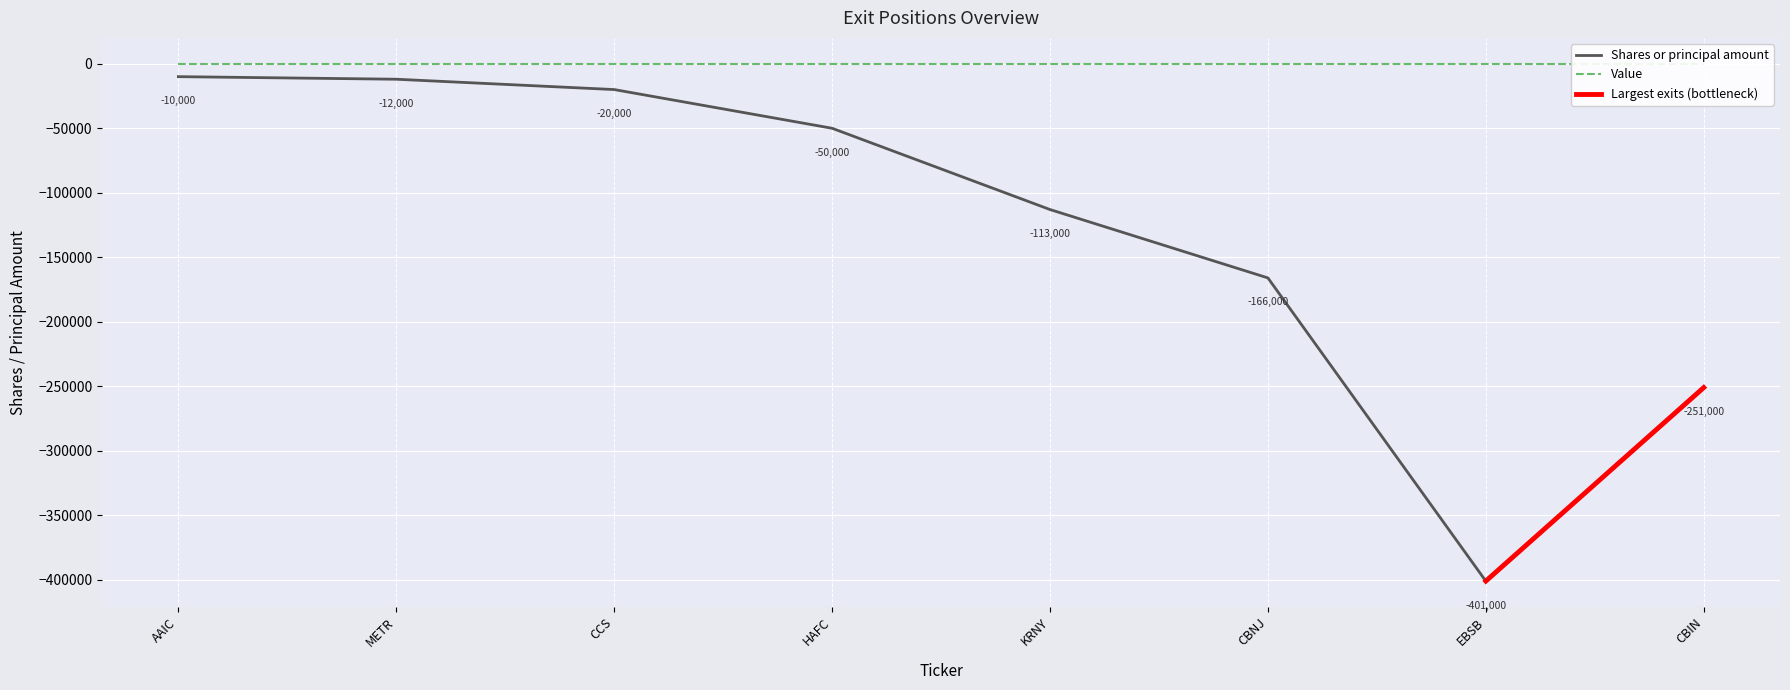

List the labels in order of value, smallest first.

EBSB, CBIN, CBNJ, KRNY, HAFC, CCS, METR, AAIC